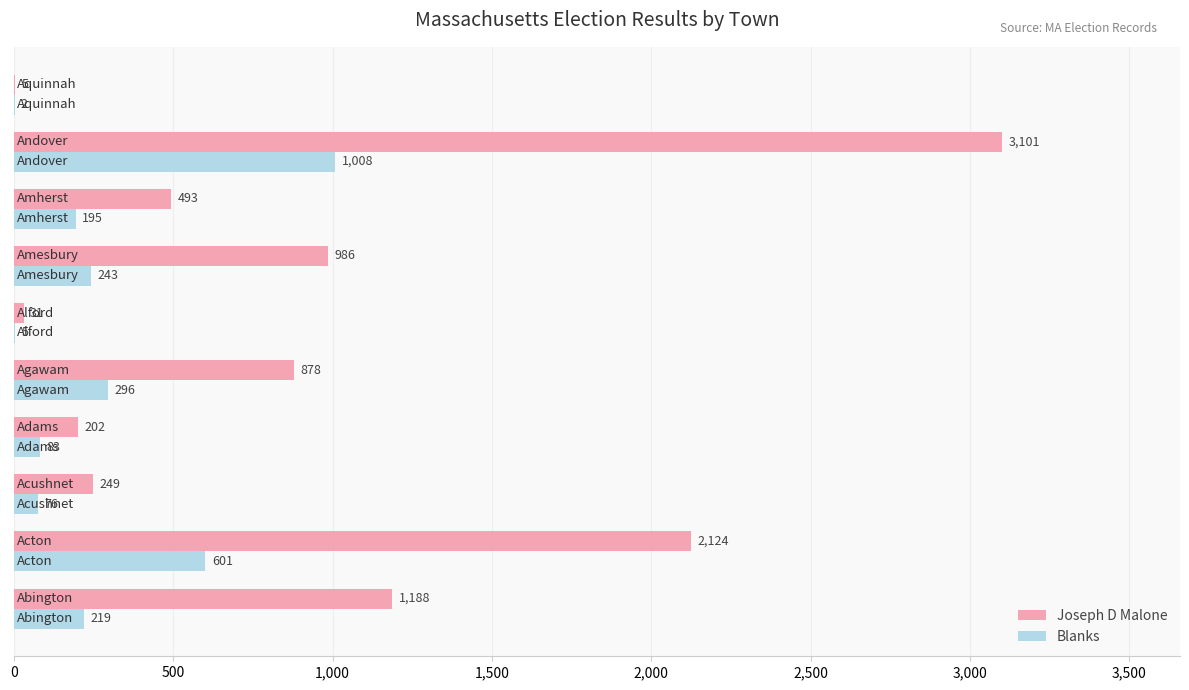

Which series has the largest total across all categories?

Joseph D Malone